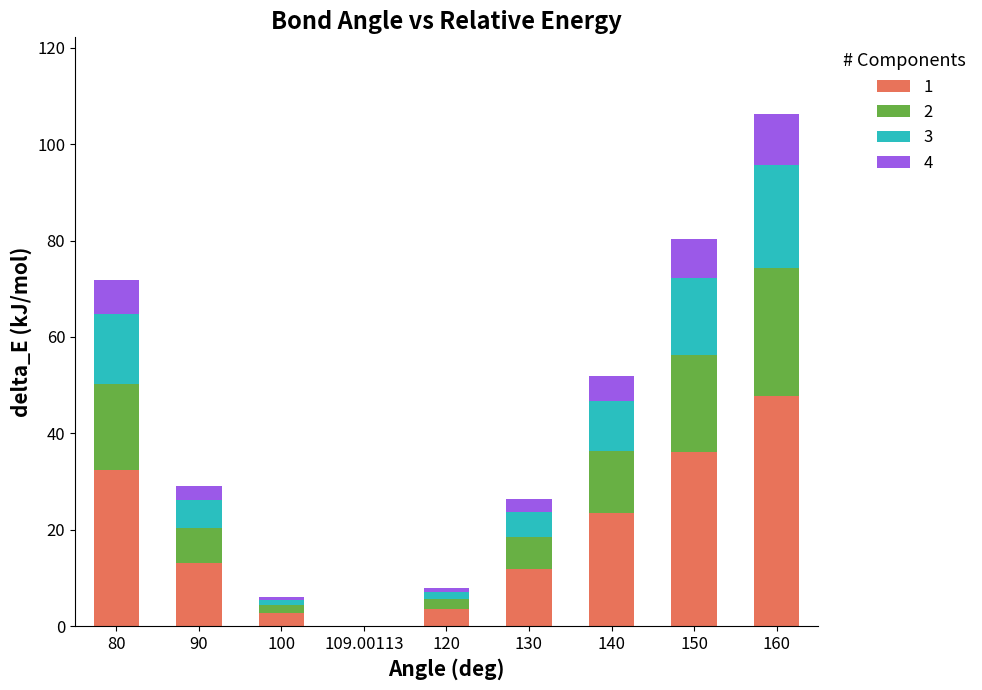

What is the highest value of the 1 series?

47.8